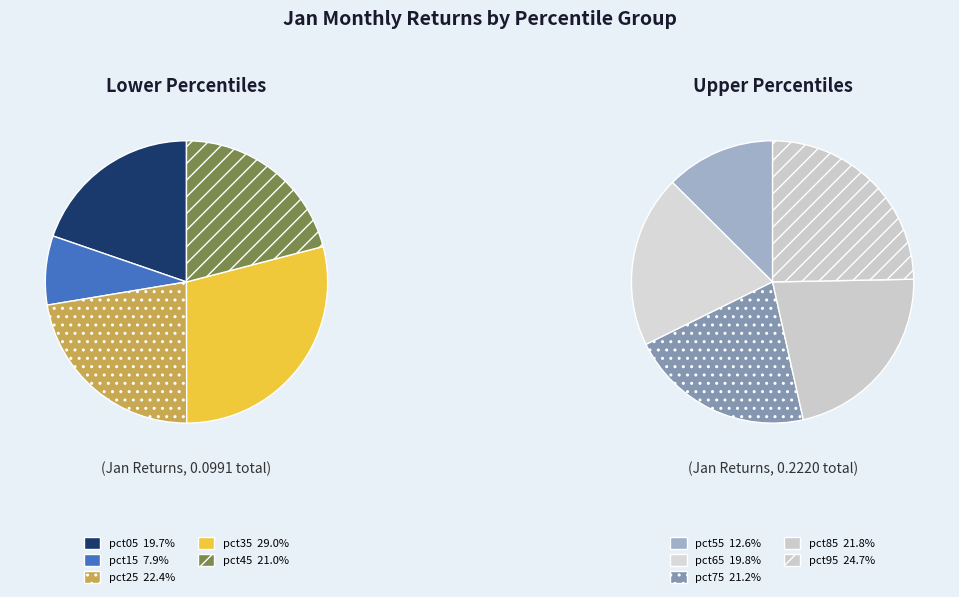

Does any single category account for the majority?

No